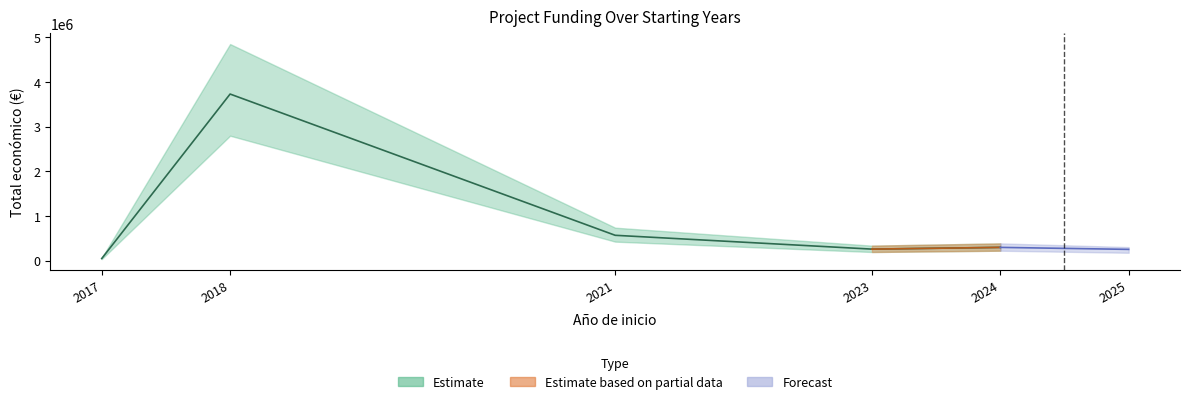

Which has a higher value, 2018 or 2017?

2018